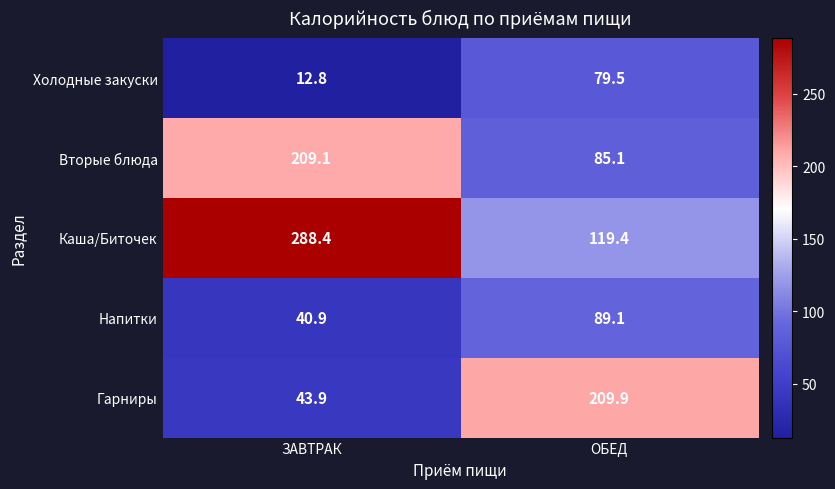

The Каша/Биточек series shows 46.1 at ОБЕД. True or false?

False